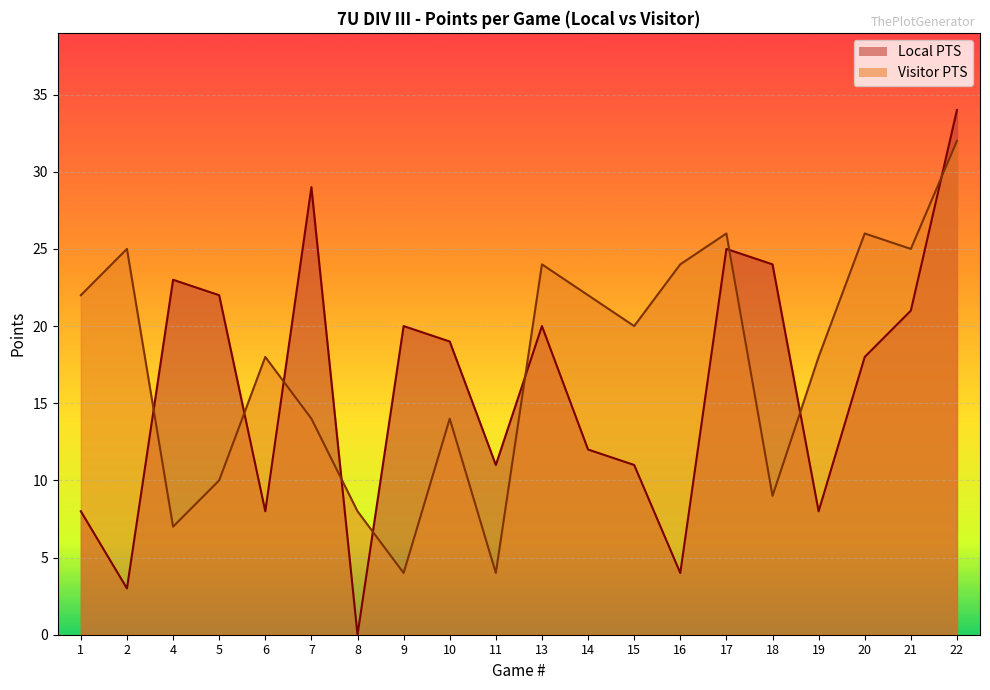

How many positive values does the Local PTS series have?

19